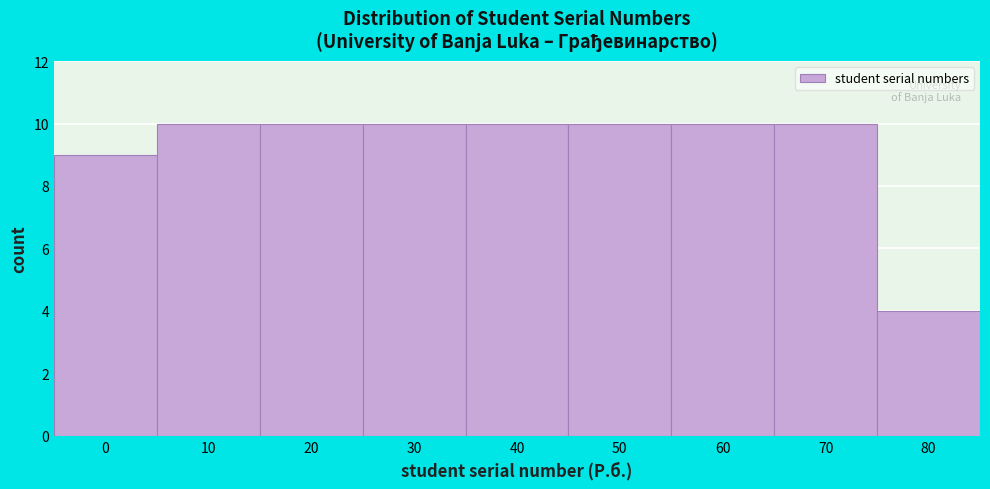

Reading left to right, what are all the values shown in this chart?

0=9	10=10	20=10	30=10	40=10	50=10	60=10	70=10	80=4